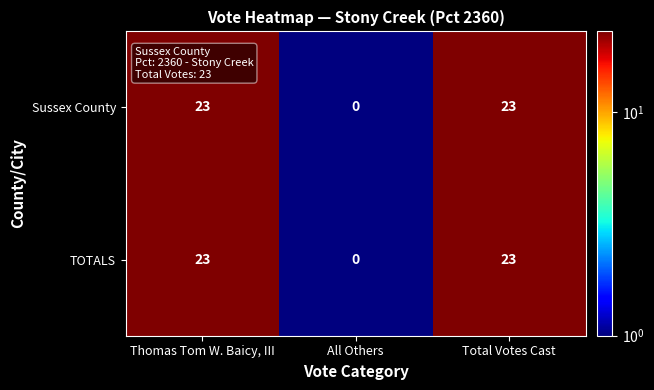

Reading left to right, transcribe all the data shown in this chart.

Sussex County: Thomas Tom W. Baicy, III=23	All Others=0	Total Votes Cast=23
TOTALS: Thomas Tom W. Baicy, III=23	All Others=0	Total Votes Cast=23